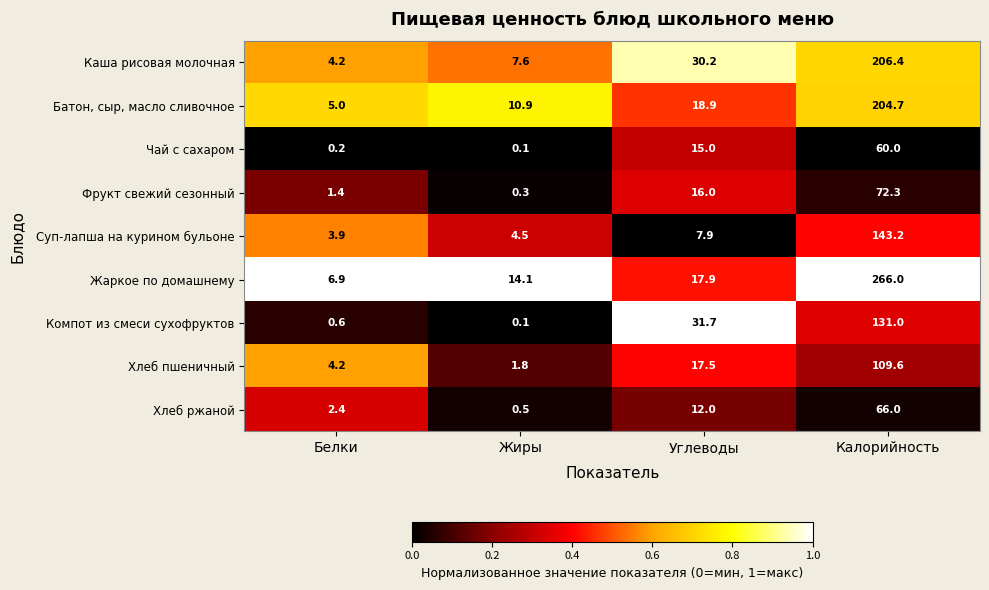

The value of Хлеб пшеничный at Жиры is 3.0. True or false?

False